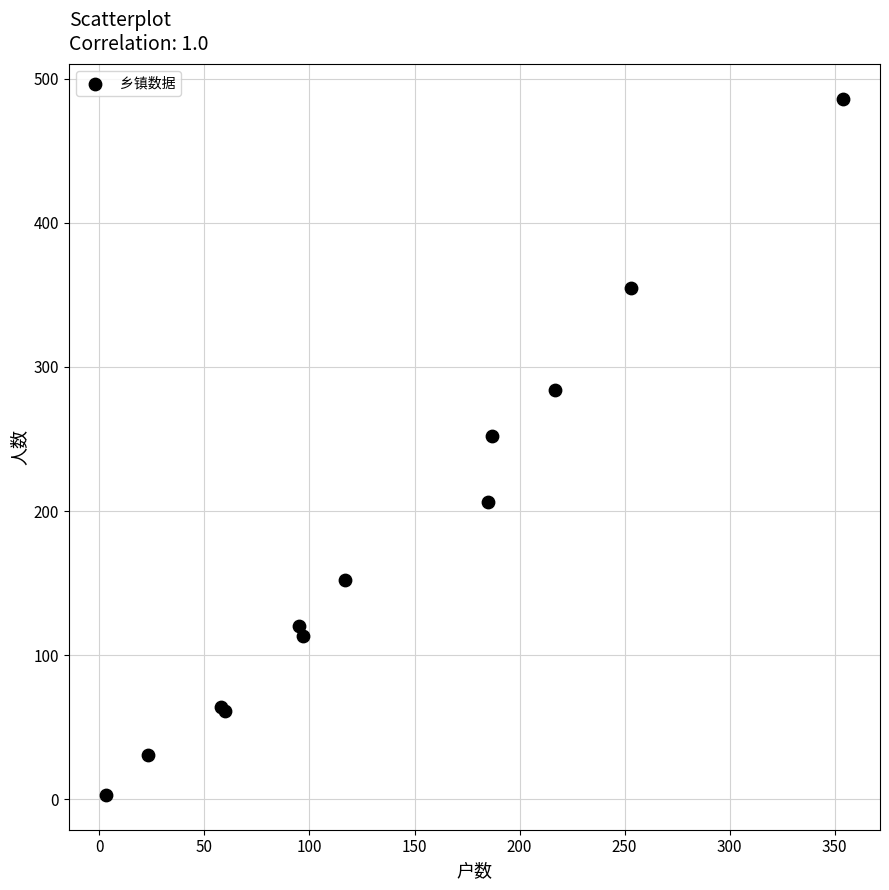

What Y value in the scatter plot is closest to 244?

252